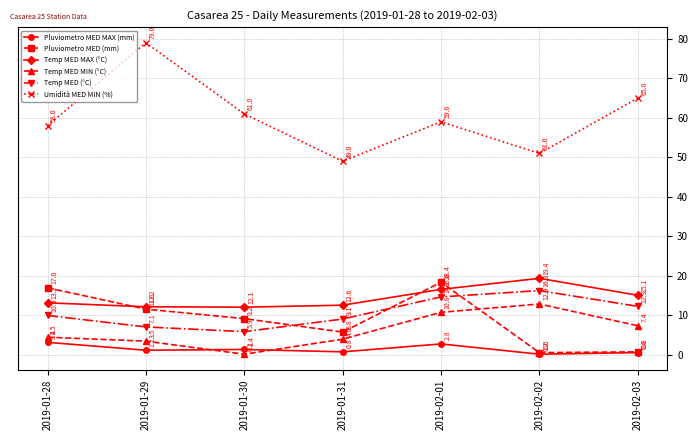

What are all the series names shown in the legend?

Pluviometro MED MAX (mm), Pluviometro MED (mm), Temp MED MAX (°C), Temp MED MIN (°C), Temp MED (°C), Umidità MED MIN (%)